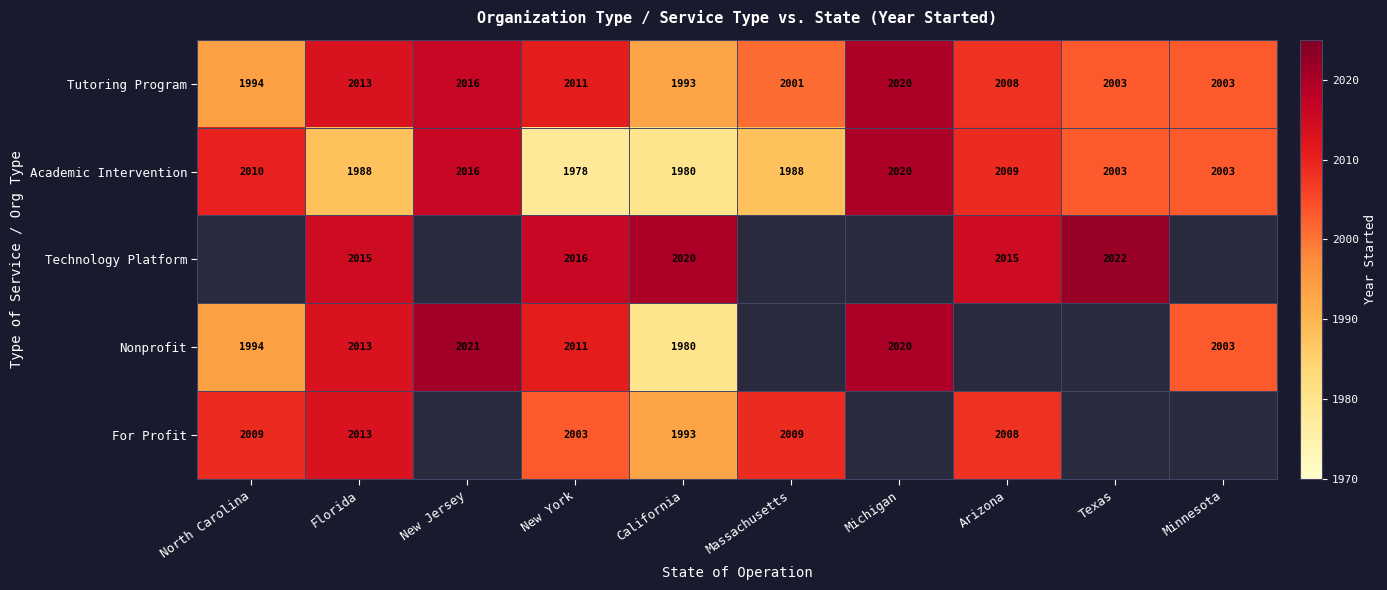

How many series are shown in this chart?

5